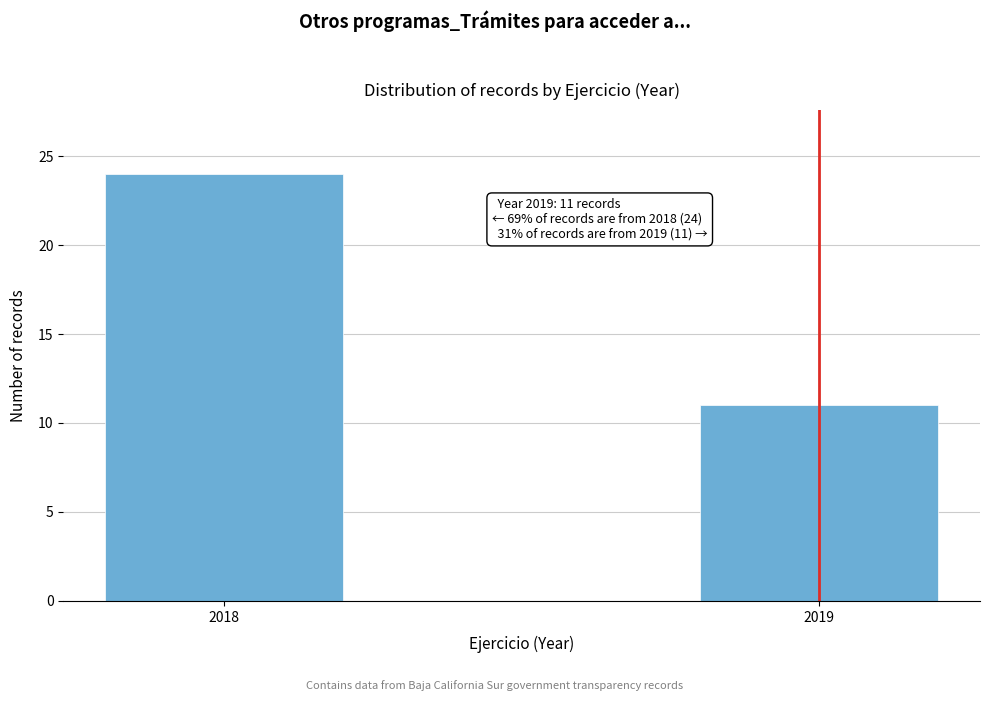

Reading right to left, what are all the values shown in this chart?

2019=11	2018=24